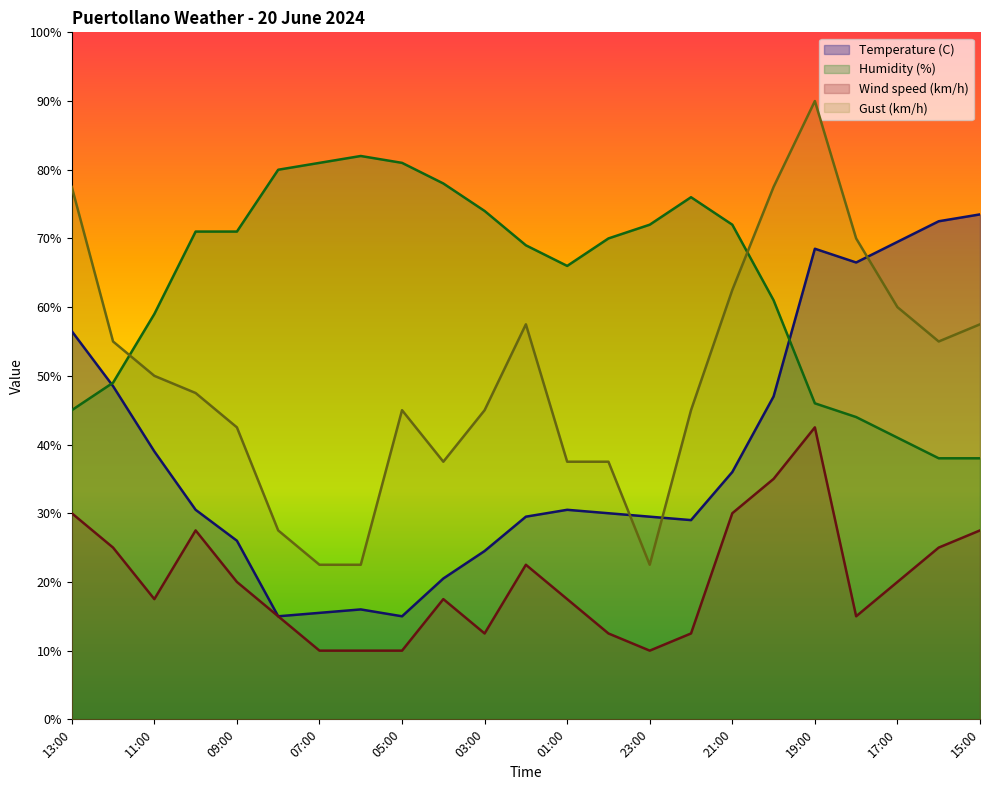

Where does the Temperature (C) series first go above 30?

13:00